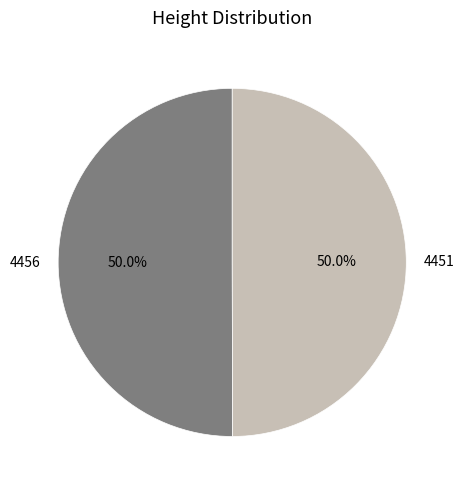

Approximately how many times larger is the value at 4451 compared to 4456?

1.0